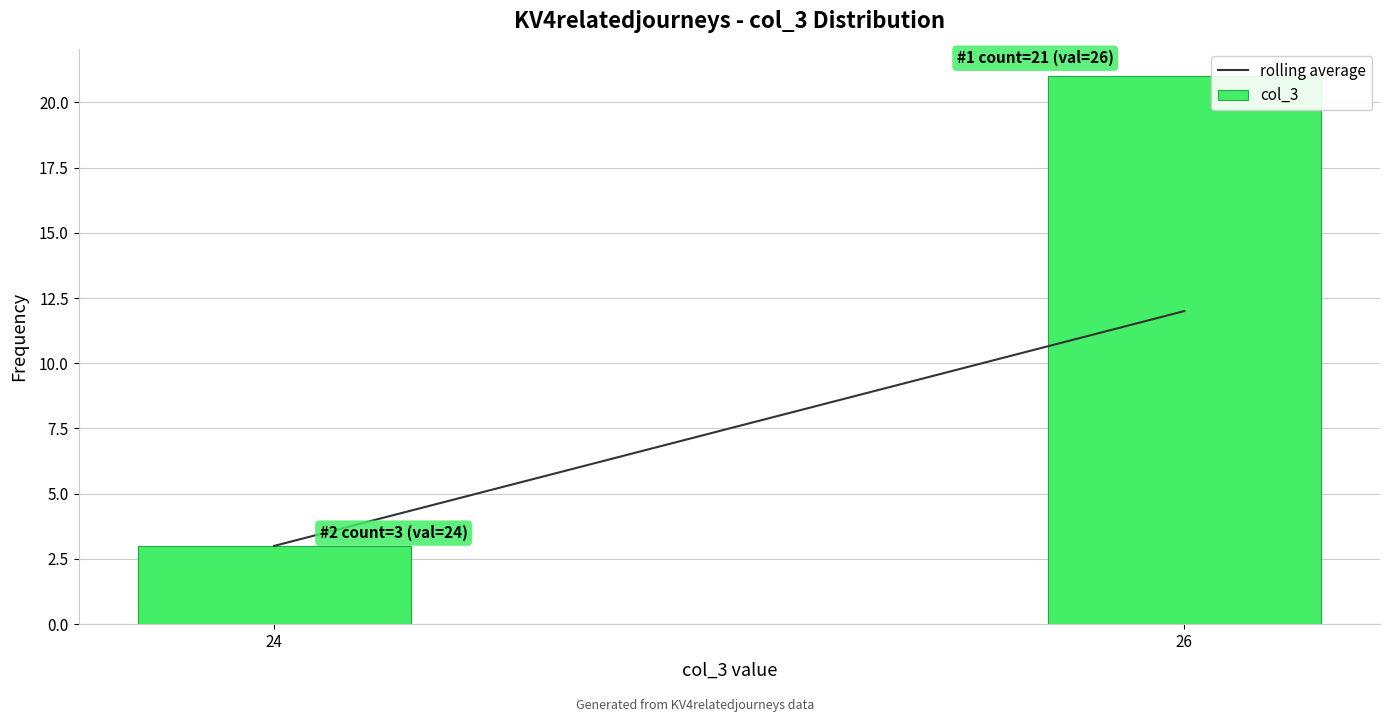

Reading left to right, transcribe all the data shown in this chart.

24=3	26=21